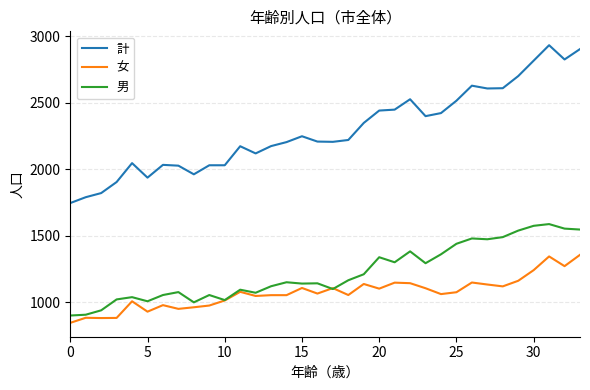

True or false: 女 and 計 cross at least once.

False